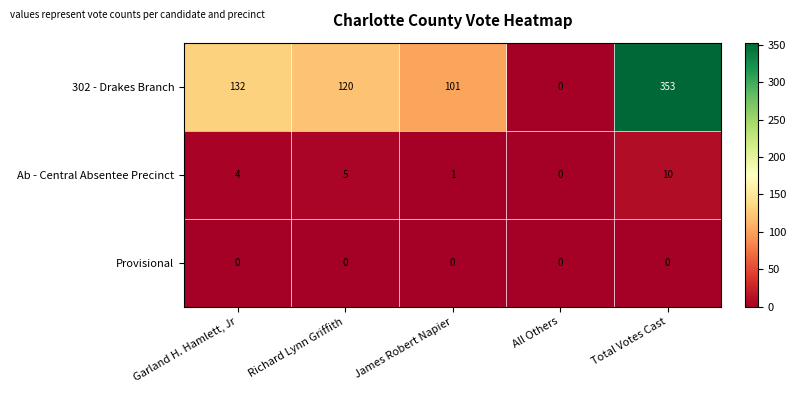

Rank the series by their maximum value, from lowest to highest.

Provisional, Ab - Central Absentee Precinct, 302 - Drakes Branch